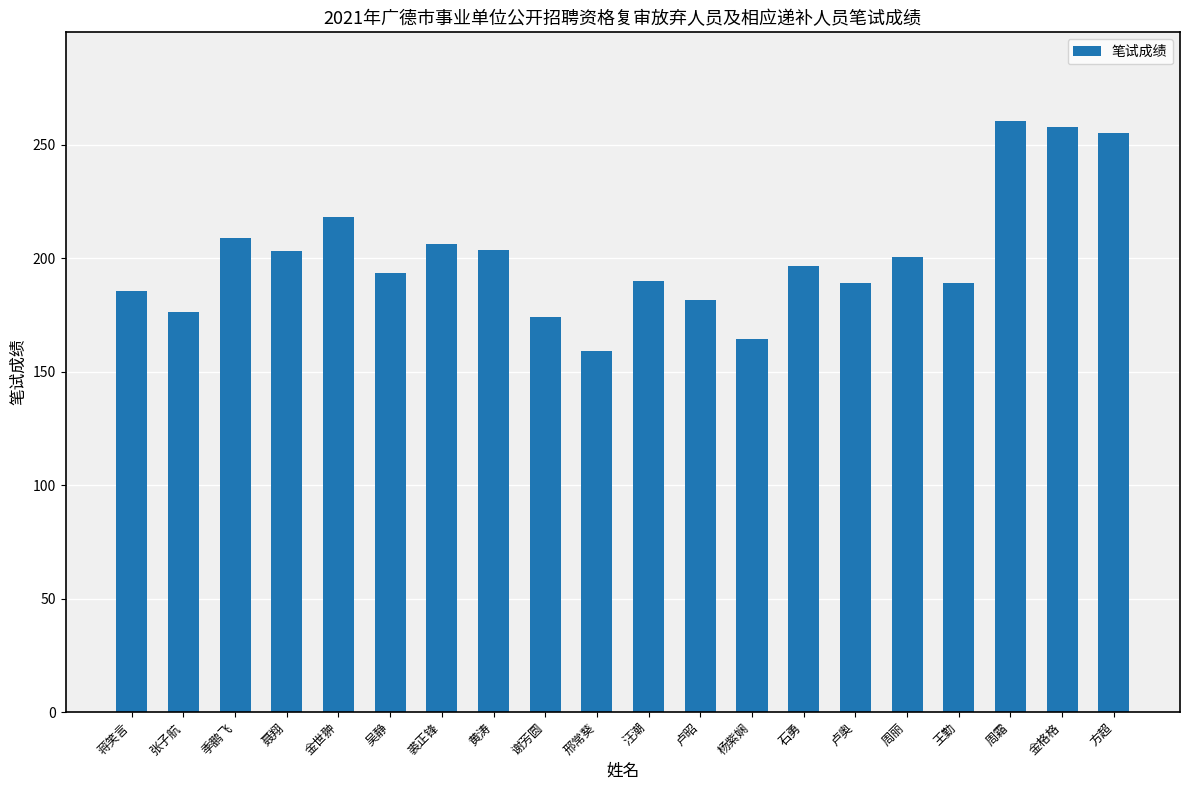

What is the difference between the values at 金格格 and 谢芳圆?

84.0